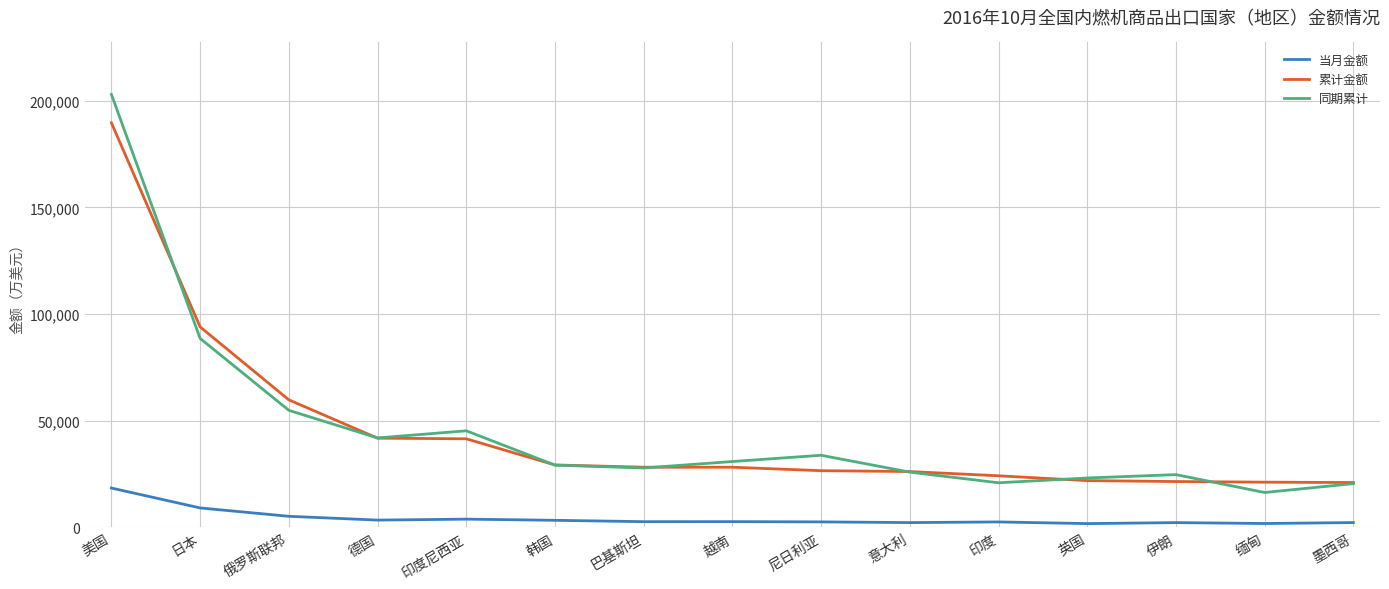

What is the minimum value shown in the chart?

1745.8